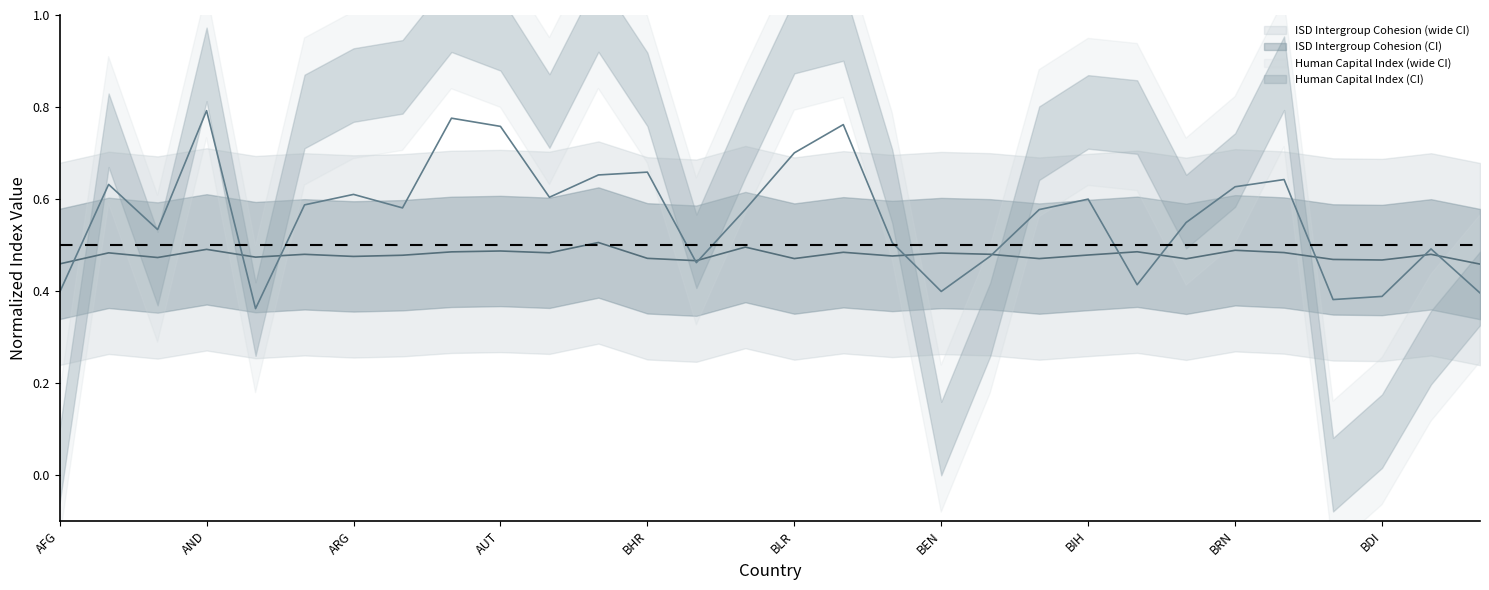

What is the value of the Human.capital.idxHCIscale01 point at the 30th from the left?

0.4